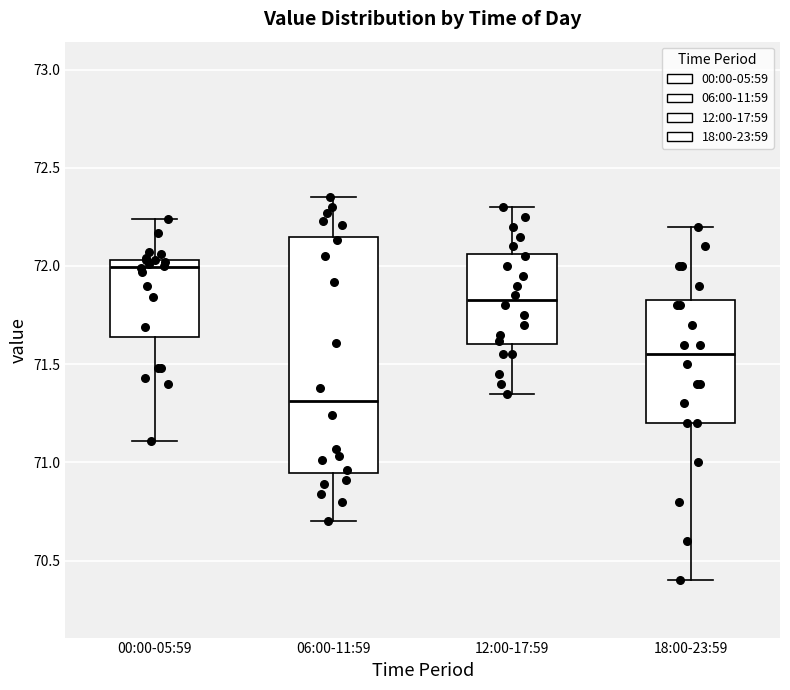

Which box's median line is the lowest?

06:00-11:59